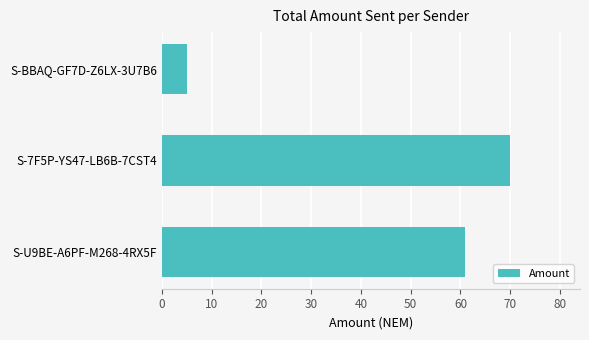

What is the average value?

45